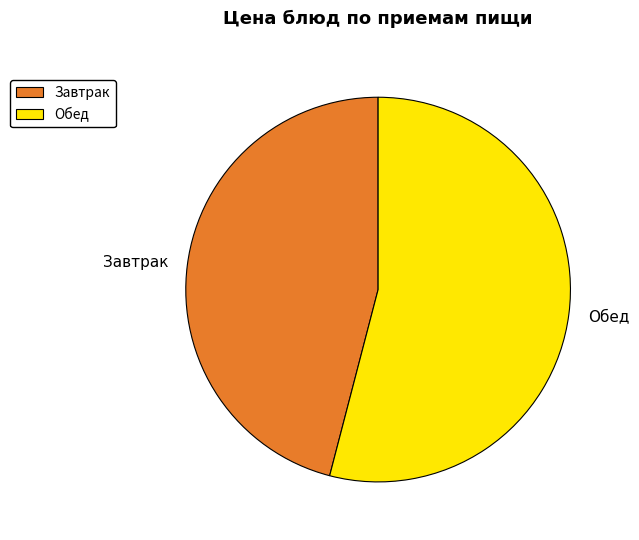

Count the number of slices in the pie.

2